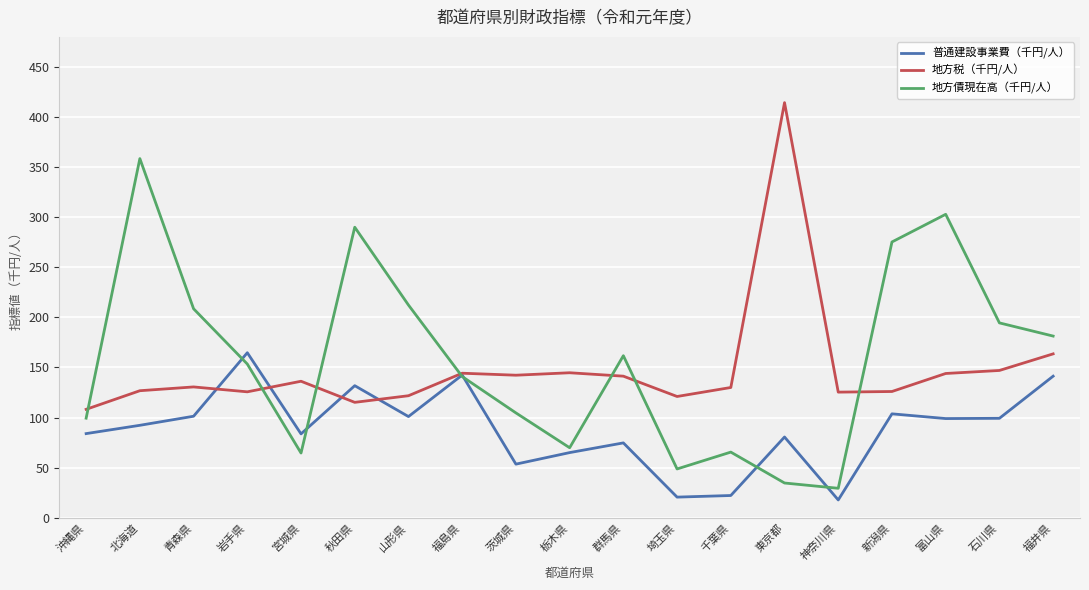

What is the difference between the second highest and second lowest values in the 地方債現在高（千円/人） series?

268.2